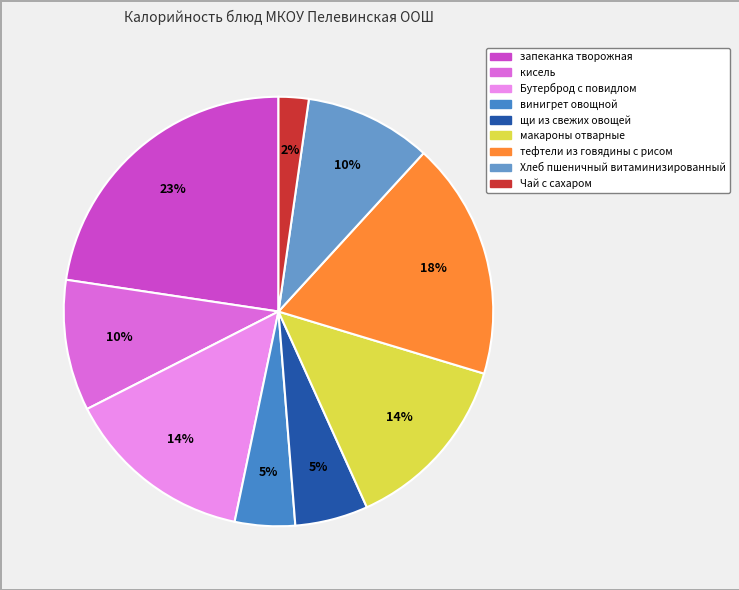

To the nearest percent, what is the combined percentage of Бутерброд с повидлом and винигрет овощной?

19%